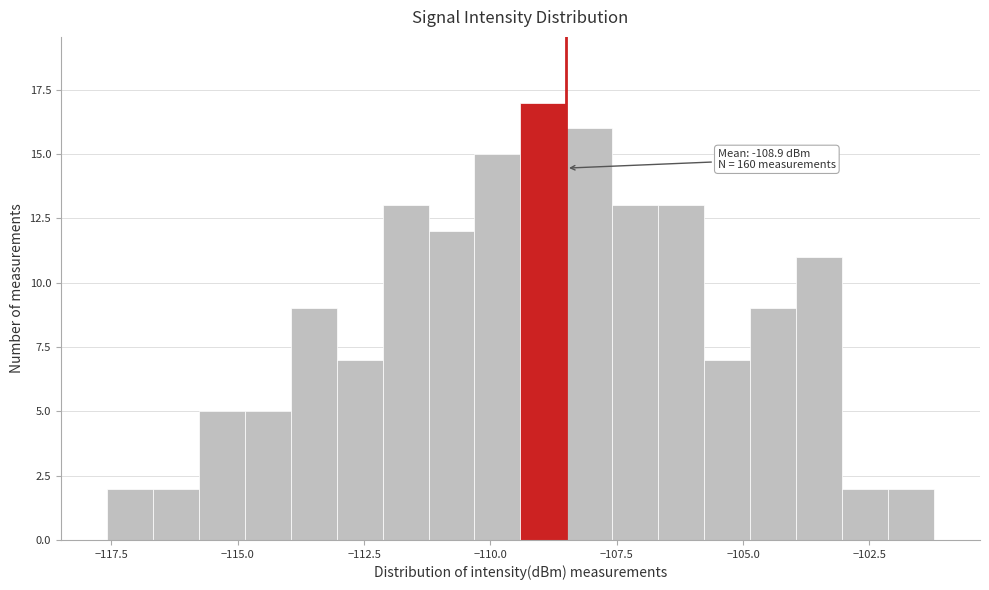

Read against the x-axis, roughly where is the centre of the tallest bar?

-109.0